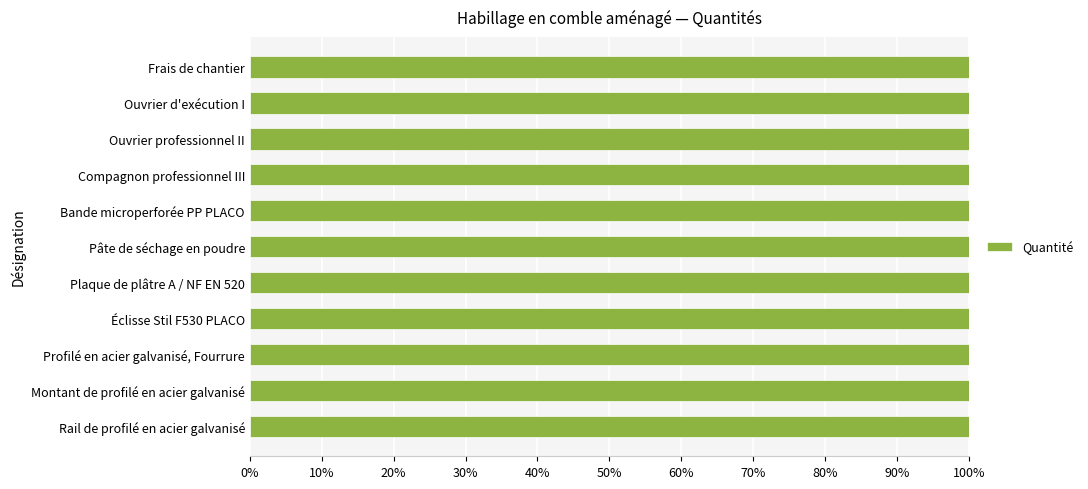

List the labels in order of value, largest first.

Frais de chantier, Bande microperforée PP PLACO, Profilé en acier galvanisé, Fourrure, Plaque de plâtre A / NF EN 520, Montant de profilé en acier galvanisé, Éclisse Stil F530 PLACO, Rail de profilé en acier galvanisé, Pâte de séchage en poudre, Compagnon professionnel III, Ouvrier professionnel II, Ouvrier d'exécution I